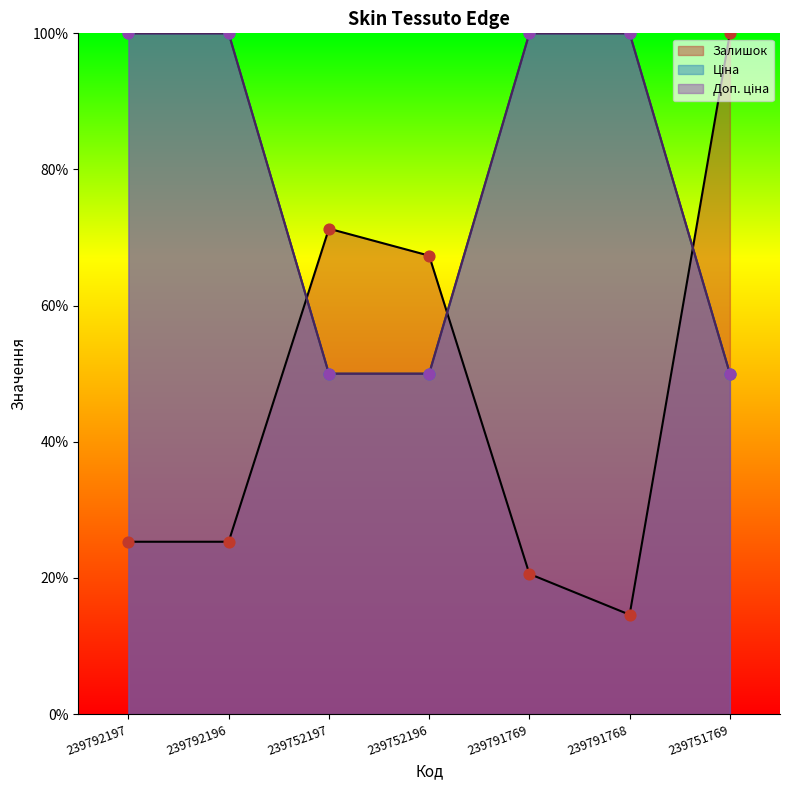

Which series has the largest Y range (max minus min)?

Залишок